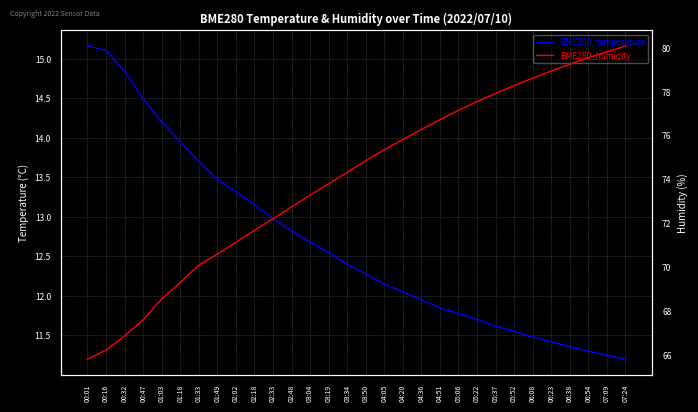

List the series in order of their overall mean, lowest first.

BME280_temperature, BME280_humidity